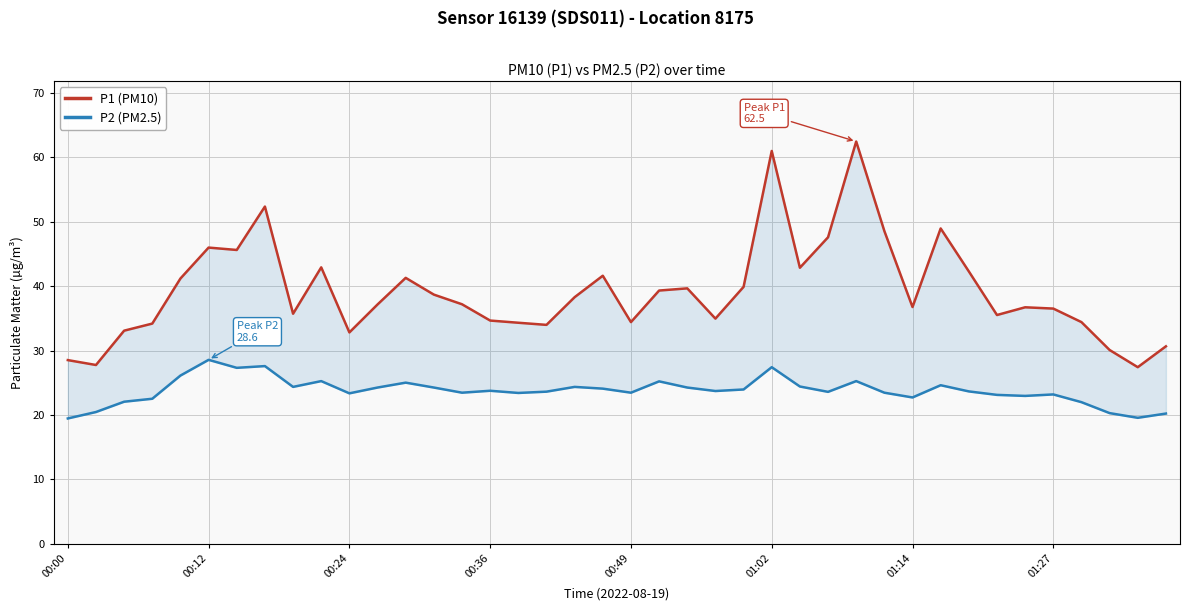

Which series has the widest spread of values?

P1 (PM10)